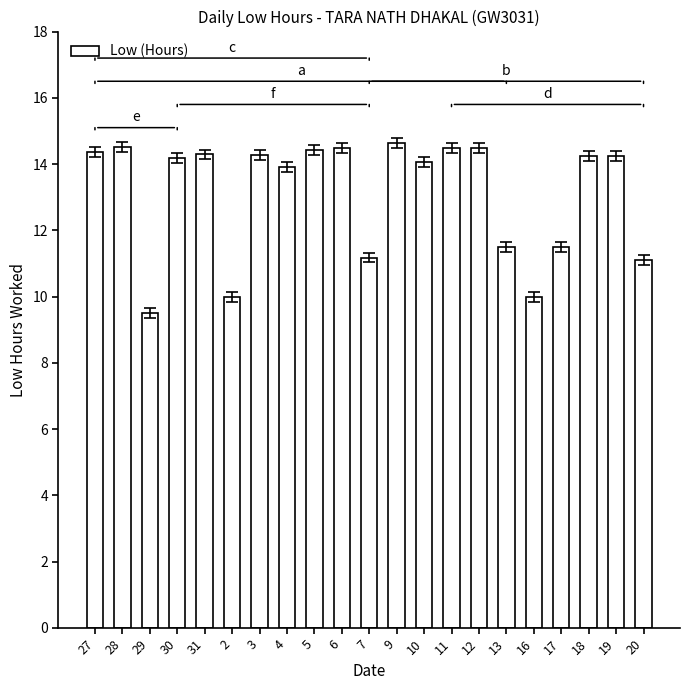

How many distinct data groups are displayed?

1